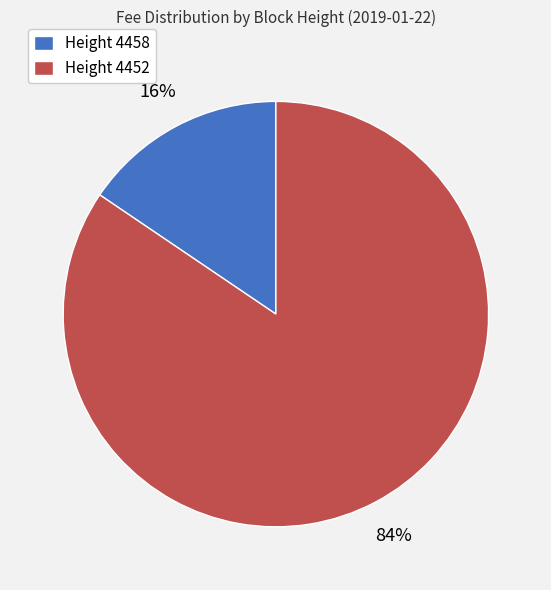

Combined, do Height 4452 and Height 4458 account for over 50%?

Yes